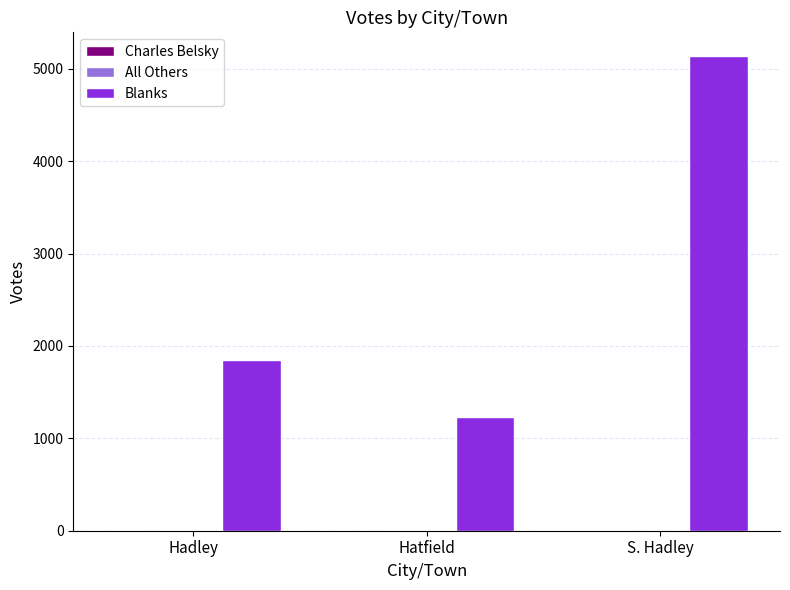

At which label is Blanks closest to 3182?

Hadley